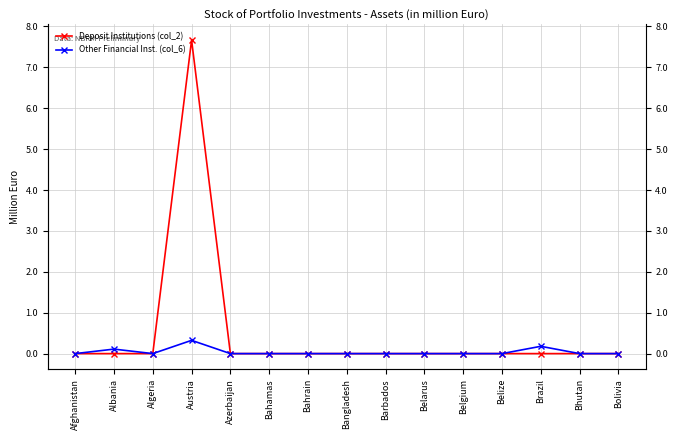

Reading left to right, transcribe all the data shown in this chart.

Deposit Institutions (col_2): 0.0	0.0	0.0	7.7	0.0	0.0	0.0	0.0	0.0	0.0	0.0	0.0	0.0	0.0	0.0
Other Financial Inst. (col_6): 0.0	0.1	0.0	0.3	0.0	0.0	0.0	0.0	0.0	0.0	0.0	0.0	0.2	0.0	0.0